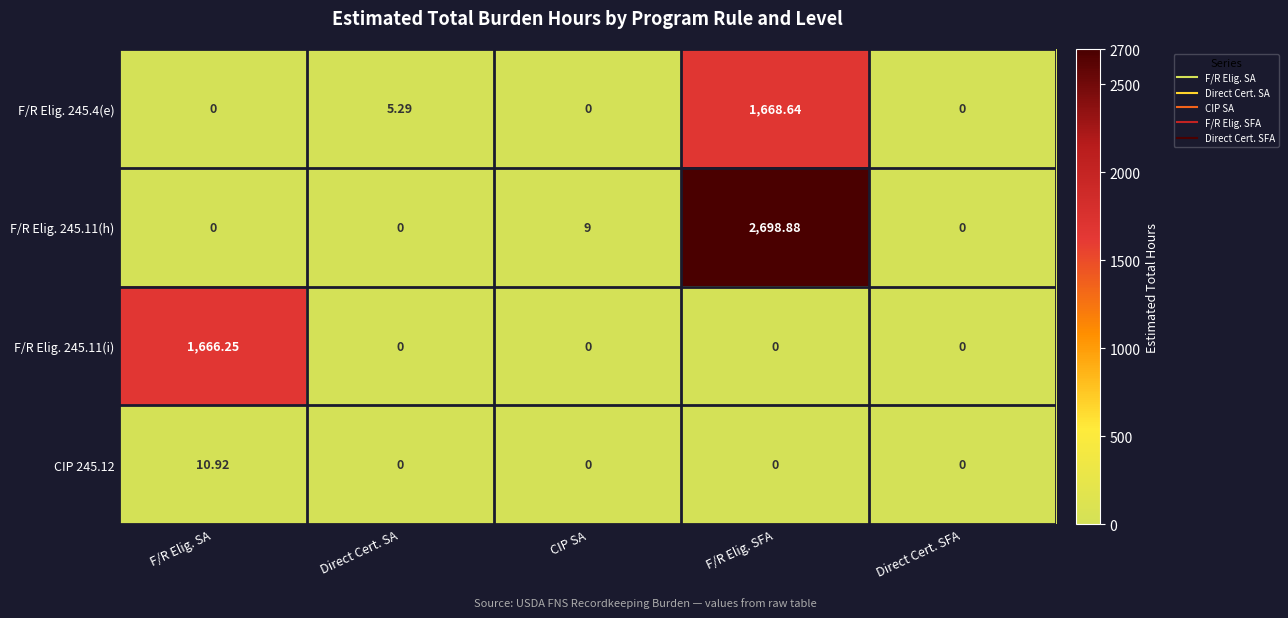

List the series in order of their peak value, lowest first.

CIP 245.12, F/R Elig. 245.11(i), F/R Elig. 245.4(e), F/R Elig. 245.11(h)